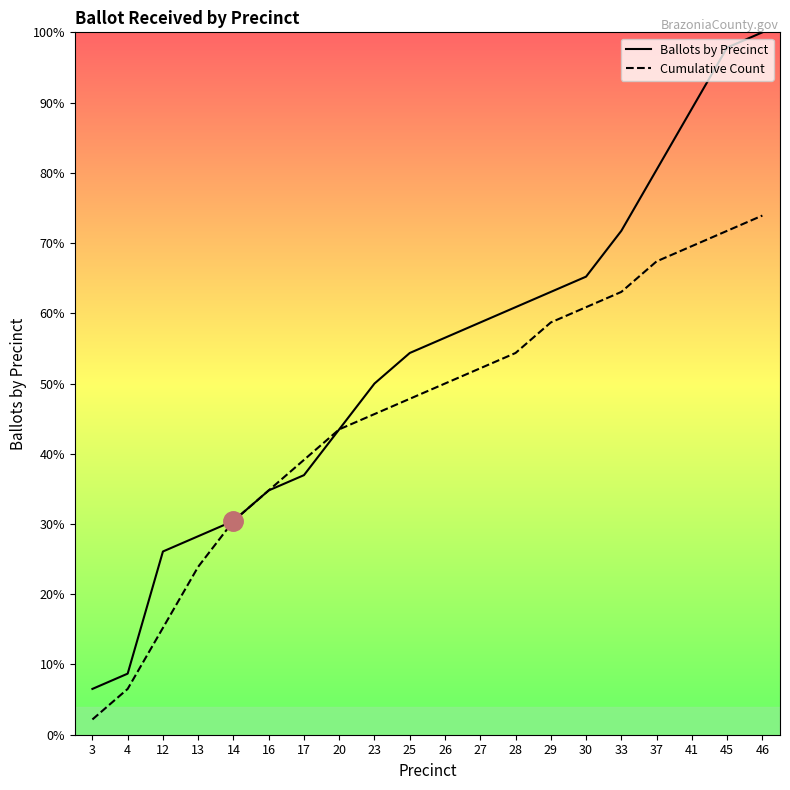

At 28, list the series in order from largest to smallest.

Ballots by Precinct, Cumulative Count